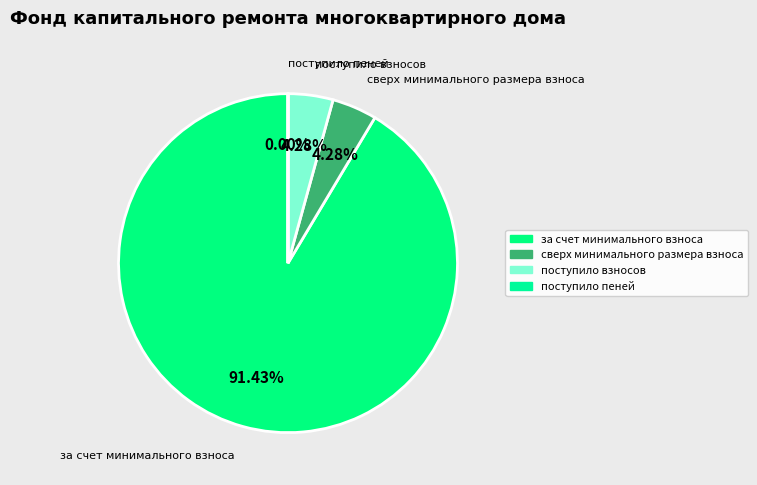

Which category has the smallest portion of the pie?

поступило пеней